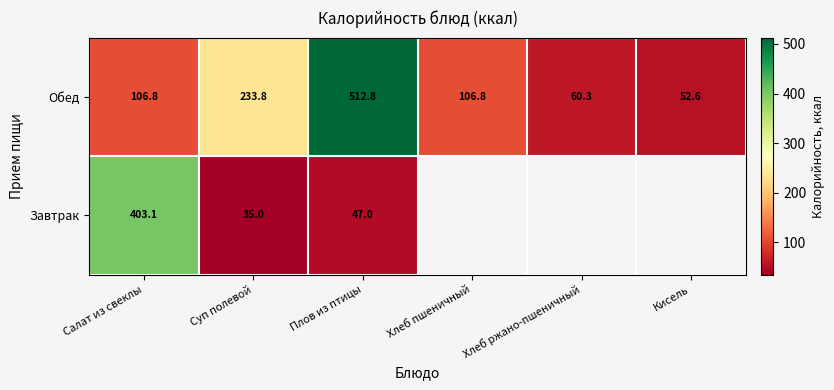

At which label is Обед closest to 282?

Суп полевой